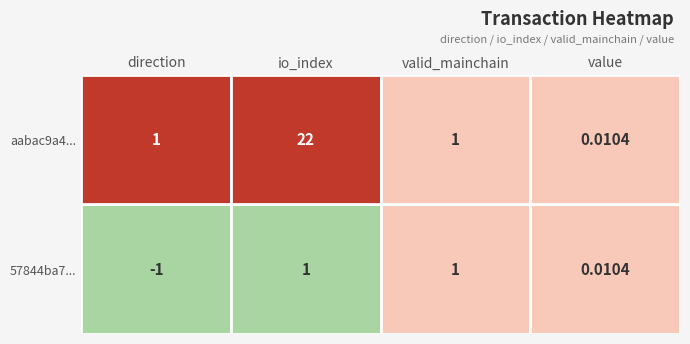

Is it true that aabac9a4b180db1bceb89dd7ea3de088f57972f equals 0.0 at value?

True